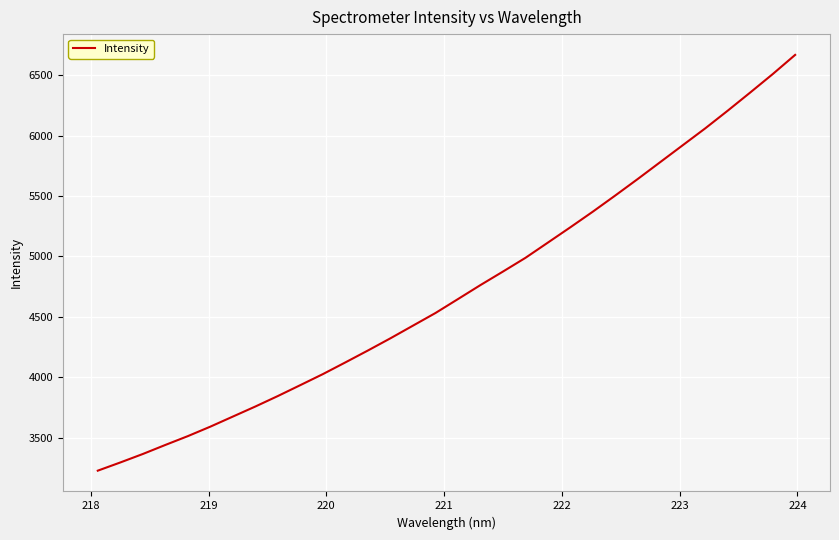

Is this an area chart (filled region under the line)?

No